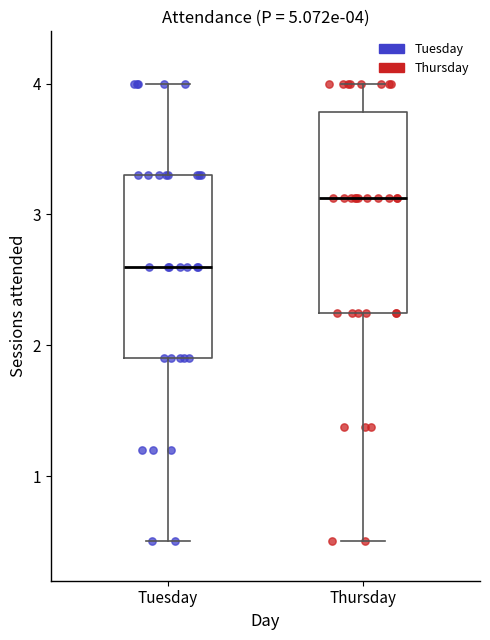

Comparing the boxes themselves (not the whiskers), which one is the tallest?

Thursday